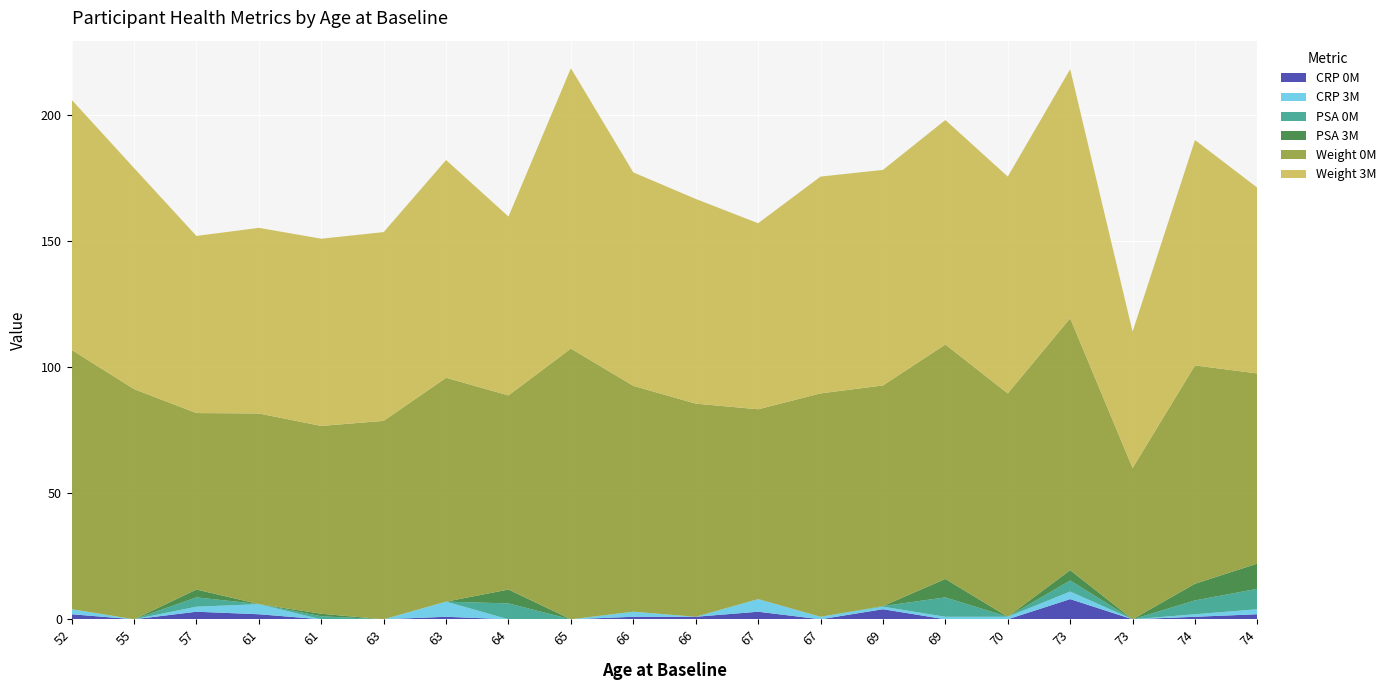

Reading left to right, list all the values displayed in this chart.

CRP 0M: 2.0	0.0	3.0	2.0	0.0	0.0	1.0	0.0	0.0	1.0	1.0	3.0	0.0	4.0	0.0	0.0	8.0	0.0	1.0	2.0
CRP 3M: 2.0	0.0	2.0	4.0	0.0	0.0	6.0	0.0	0.0	2.0	0.0	5.0	1.0	1.0	1.0	1.0	3.0	0.0	1.0	2.0
PSA 0M: 0.0	0.0	3.7	0.1	1.2	0.0	0.0	6.3	0.0	0.0	0.0	0.0	0.0	0.2	7.7	0.0	4.4	0.0	5.5	8.1
PSA 3M: 0.0	0.0	3.1	0.0	1.0	0.0	0.0	5.5	0.0	0.0	0.0	0.0	0.0	0.0	7.3	0.0	4.1	0.0	6.6	10.0
Weight 0M: 102.9	91.3	70.0	75.6	74.5	78.7	88.8	77.0	107.4	89.6	84.5	75.3	88.6	87.5	93.0	88.6	99.9	60.0	86.6	75.4
Weight 3M: 99.2	87.7	70.3	73.6	74.3	74.9	86.4	71.0	111.2	84.7	81.2	73.8	86.0	85.5	89.0	86.0	98.8	54.1	89.4	73.7